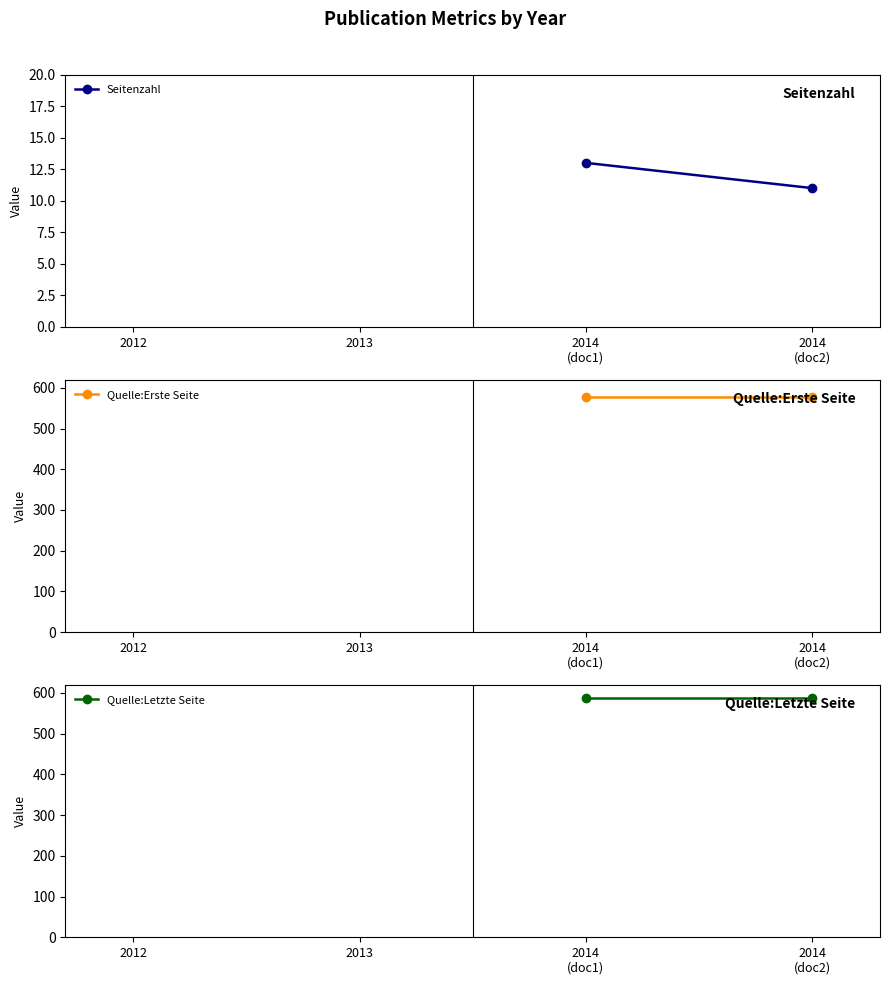

True or false: Seitenzahl has more than 1 points higher than both neighbors.

False